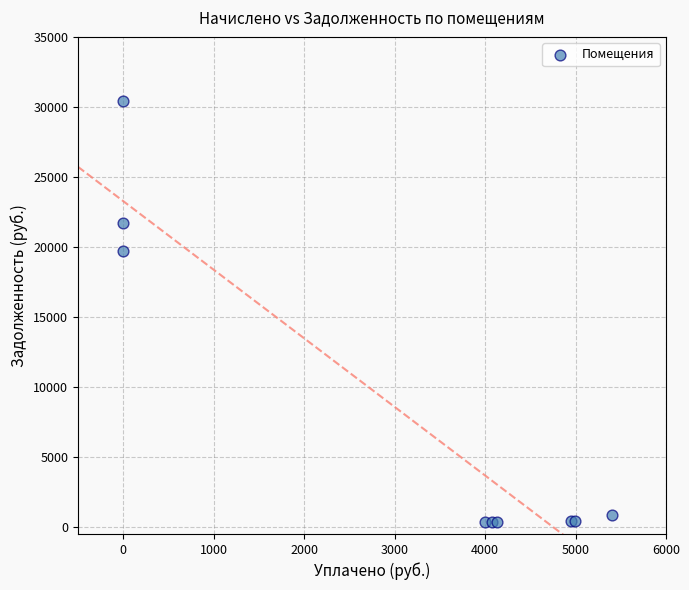

What Y value in the scatter plot is closest to 15360?

19722.0